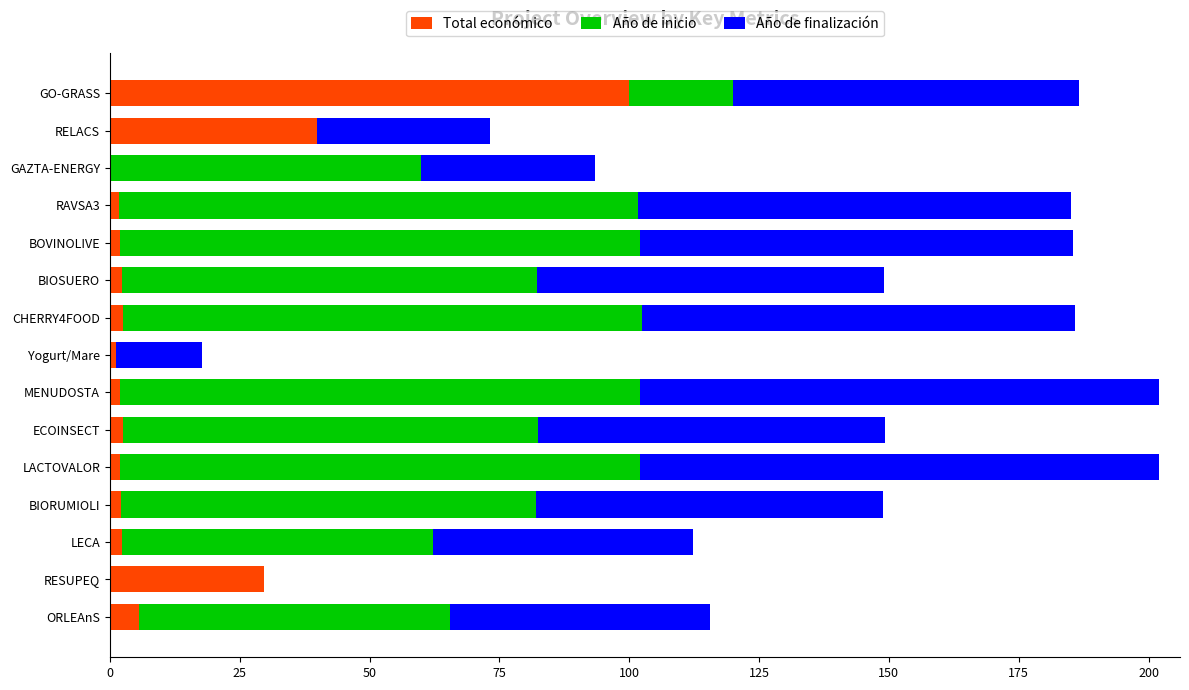

What is the sum of all Total económico values?

195.8